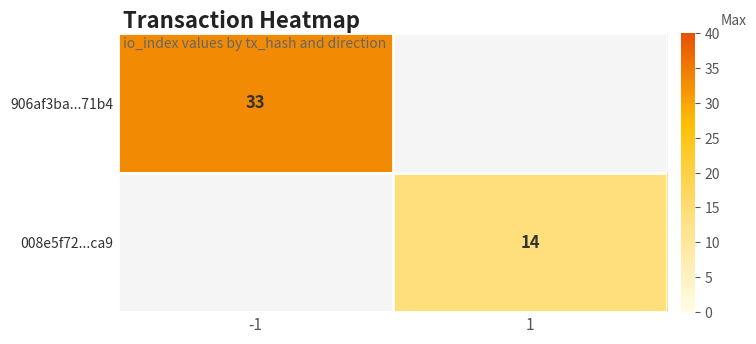

The 906af3ba...71b4 series shows 33 at -1. True or false?

True